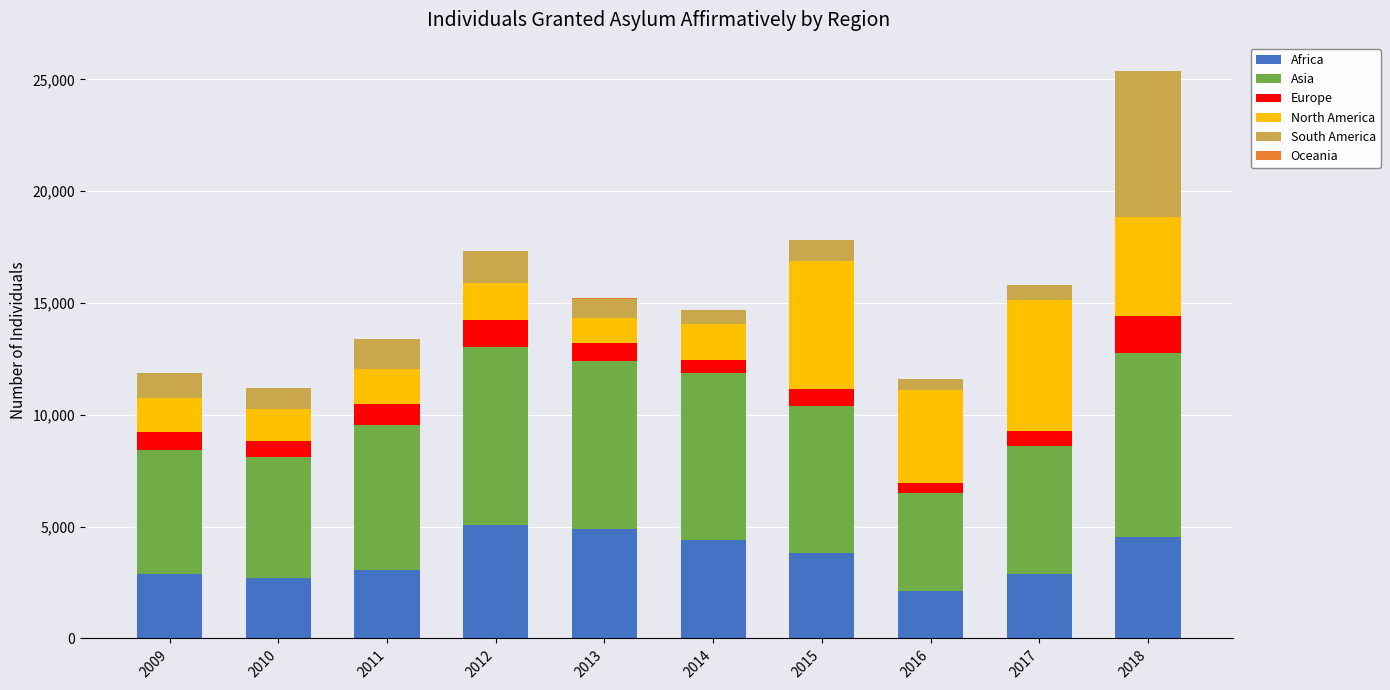

At which category is the sum across all series the highest?

2018